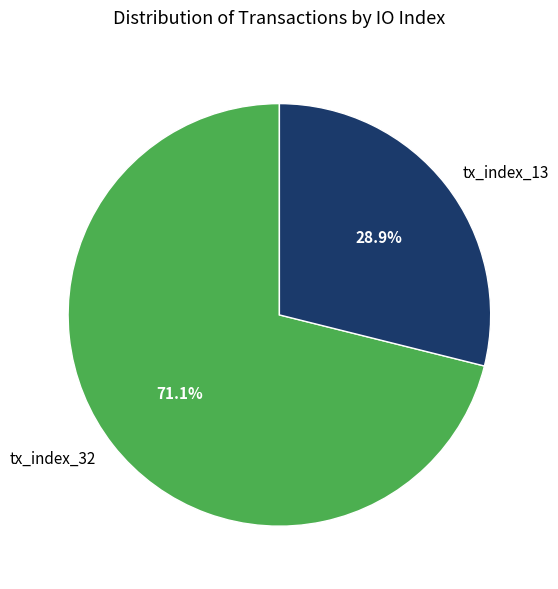

Is it true that tx_index_13 is 29% of the pie?

True